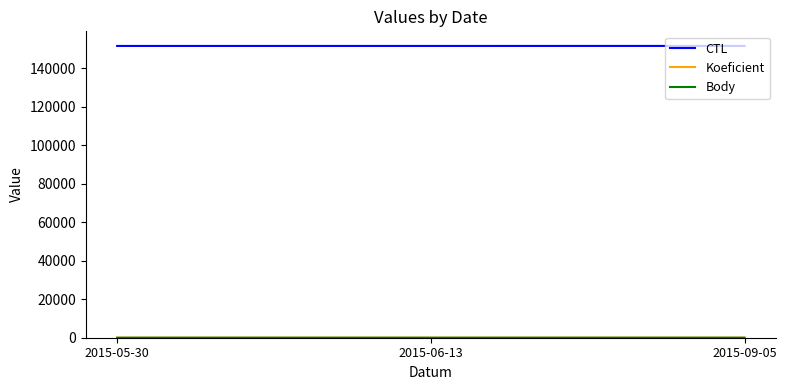

Is this an area chart (filled region under the line)?

No